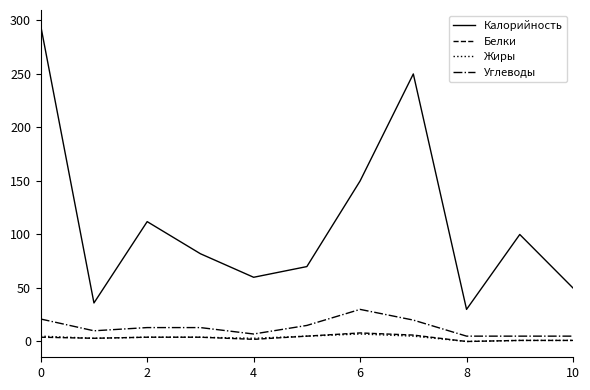

What is the lowest value of the Калорийность series?

30